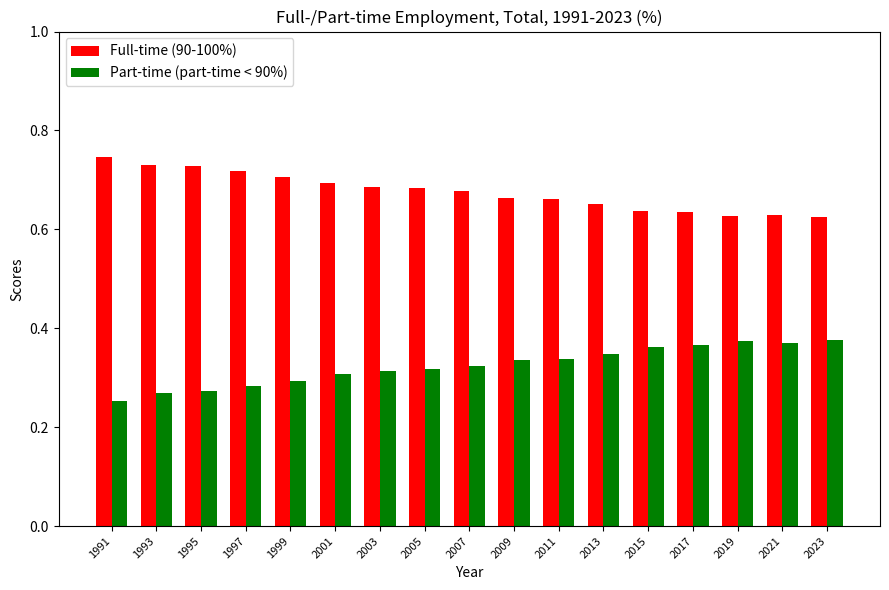

Rank the series by their maximum value, from highest to lowest.

Full-time (90-100%), Part-time (part-time < 90%)